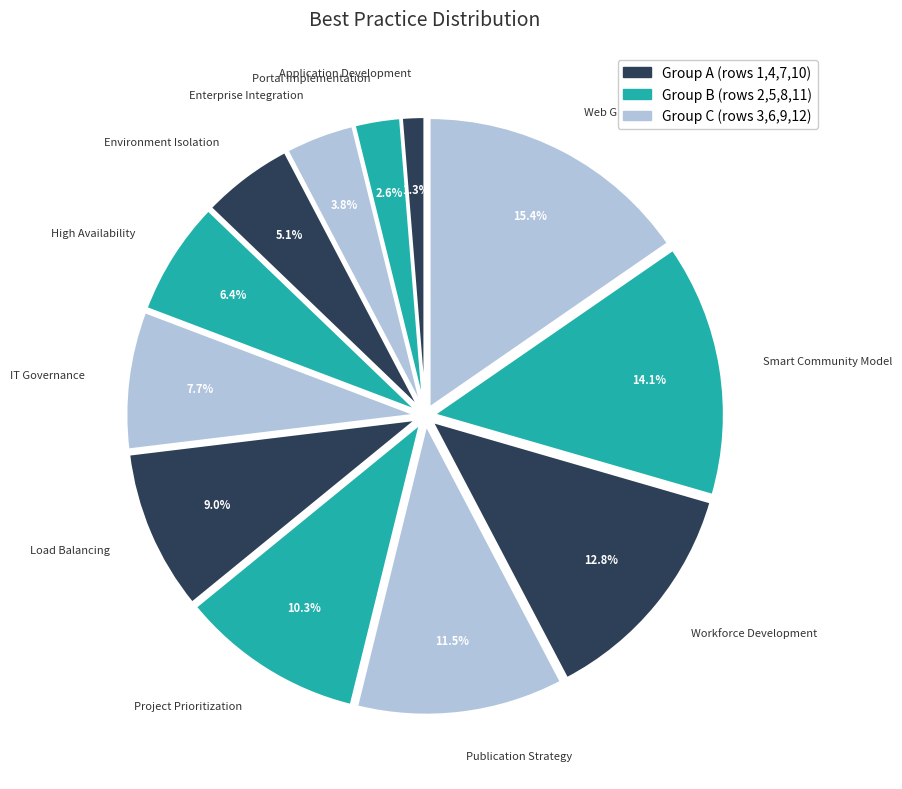

How many segments does this pie chart have?

12